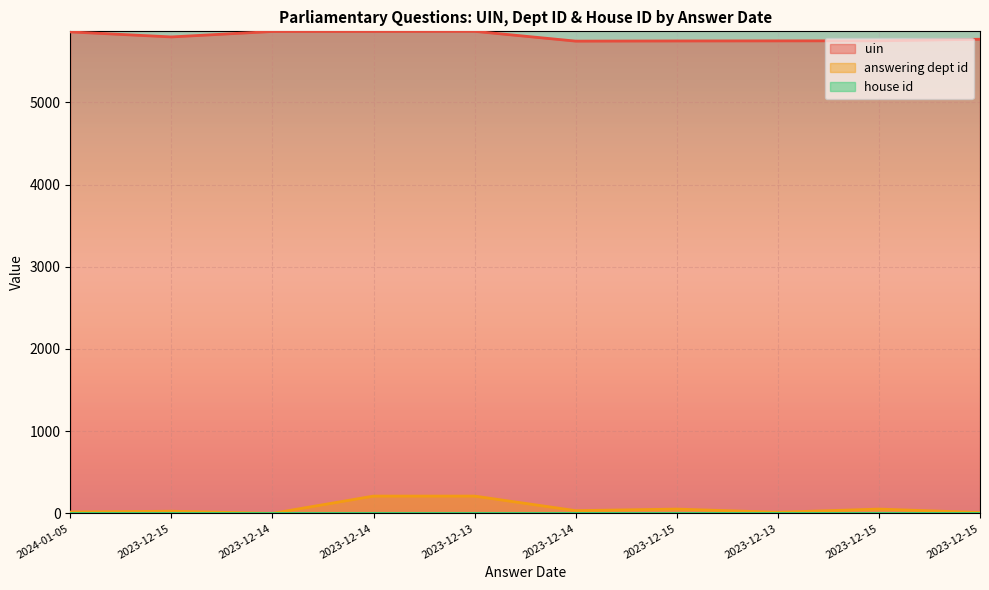

What is the average value of the answering dept id series?

63